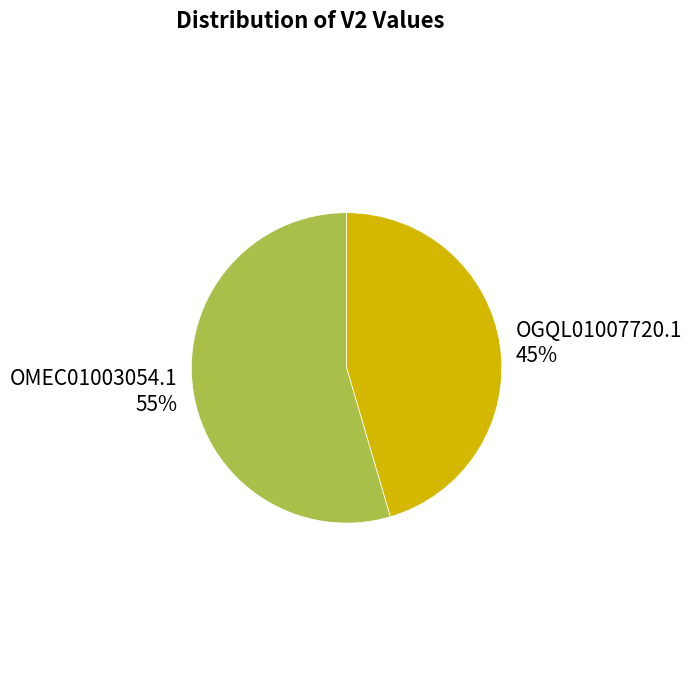

The OGQL01007720.1 slice represents 37% of the pie. True or false?

False